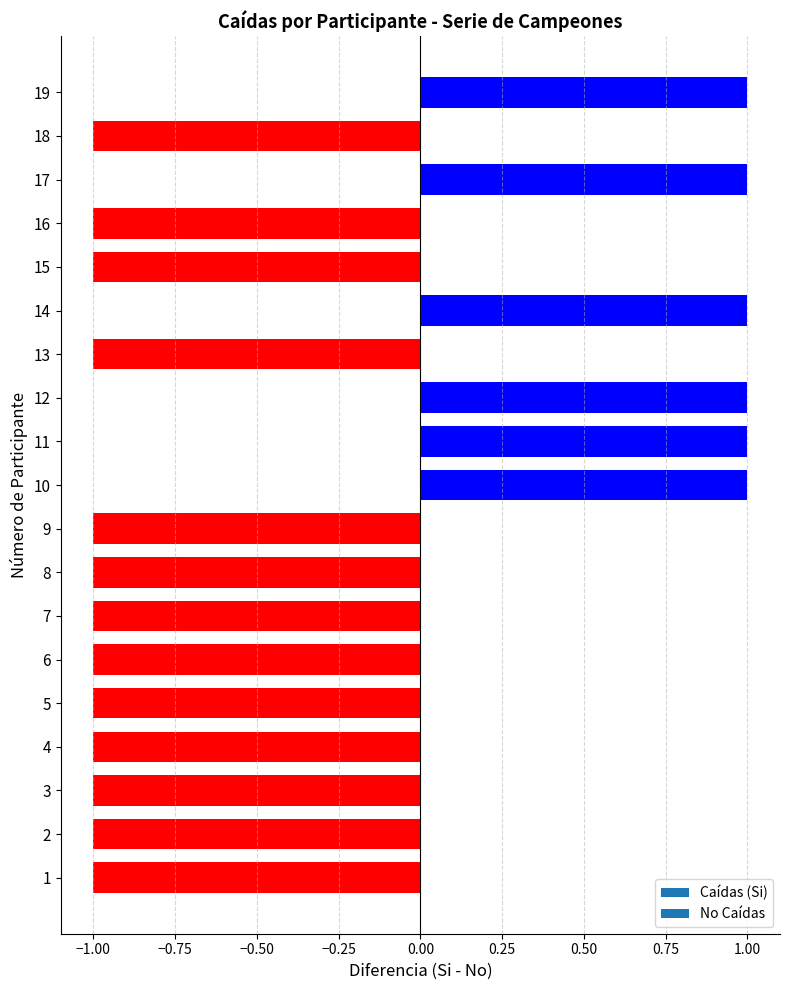

What is the maximum value shown in the chart?

1